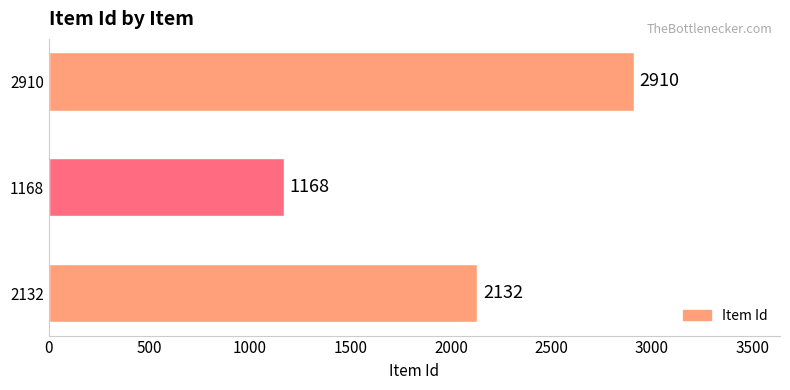

Which category has the highest value across all series?

2910